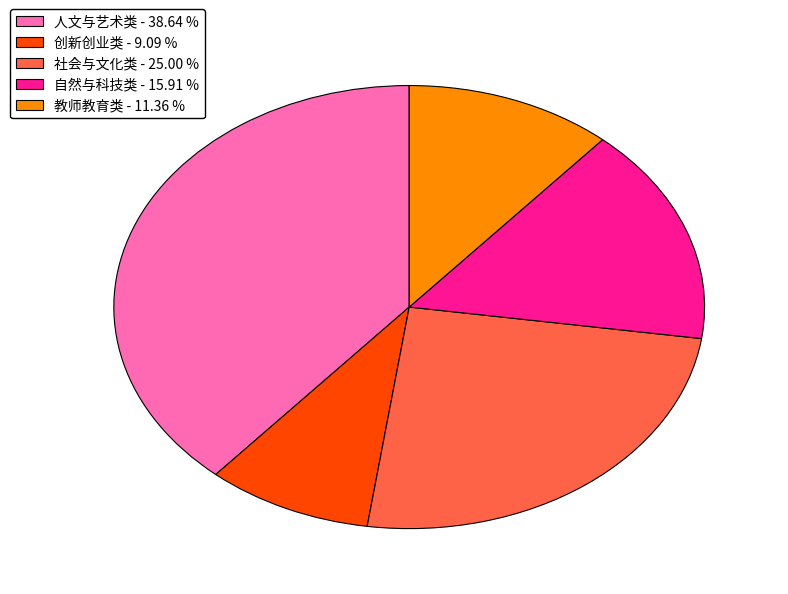

Approximately how many times larger is the value at 社会与文化类 - 25.00 % compared to 人文与艺术类 - 38.64 %?

0.6